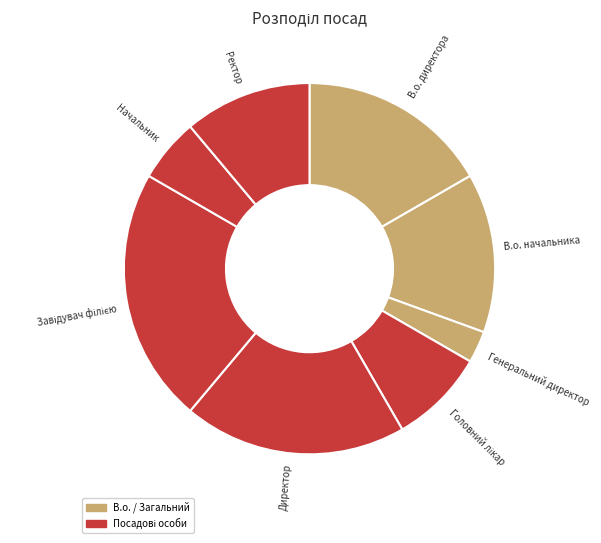

How many slices are in this pie chart?

8